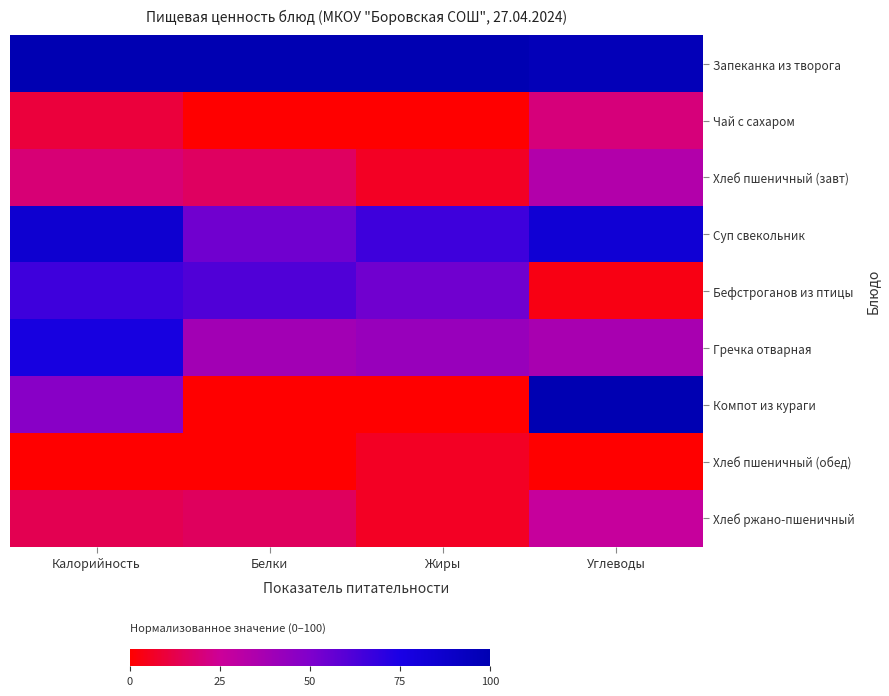

Reading left to right, list all the values displayed in this chart.

Запеканка из творога: Калорийность=100.0	Белки=100.0	Жиры=100.0	Углеводы=96.7
Чай с сахаром: Калорийность=10.1	Белки=0.0	Жиры=0.0	Углеводы=20.0
Хлеб пшеничный (завт): Калорийность=19.5	Белки=15.7	Жиры=6.0	Углеводы=33.3
Суп свекольник: Калорийность=85.3	Белки=53.8	Жиры=65.9	Углеводы=83.3
Бефстроганов из птицы: Калорийность=66.0	Белки=61.5	Жиры=53.9	Углеводы=3.3
Гречка отварная: Калорийность=77.3	Белки=38.5	Жиры=41.9	Углеводы=36.7
Компот из кураги: Калорийность=47.1	Белки=0.0	Жиры=0.0	Углеводы=100.0
Хлеб пшеничный (обед): Калорийность=0.0	Белки=0.0	Жиры=6.0	Углеводы=0.0
Хлеб ржано-пшеничный: Калорийность=13.4	Белки=15.4	Жиры=6.0	Углеводы=26.7